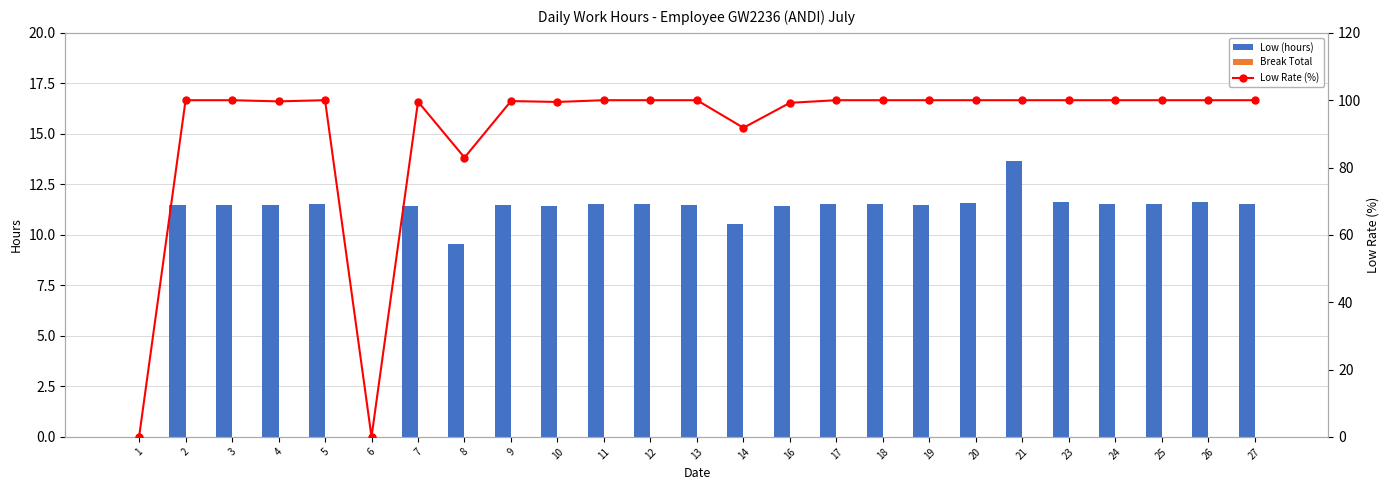

What is the value of the Low (hours) bar at the 13th from the left?

11.5